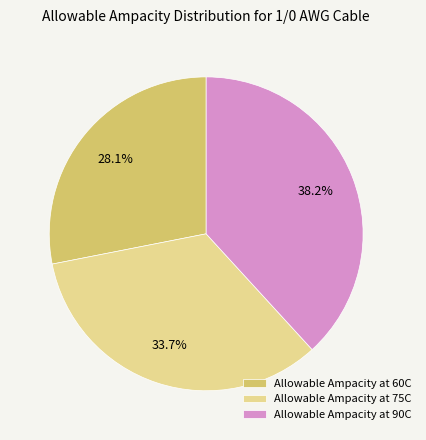

What percentage is the Allowable Ampacity at 60C slice, to the nearest percent?

28%